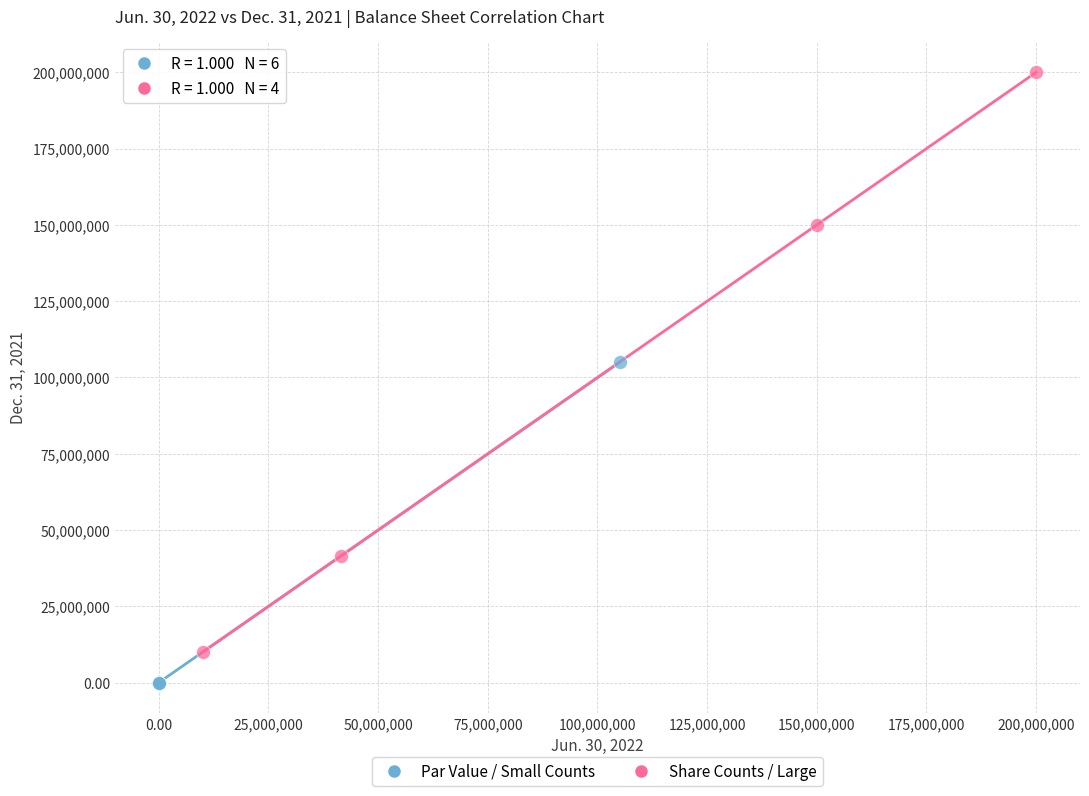

Which series contains the lowest Y value?

Par Value / Small Counts